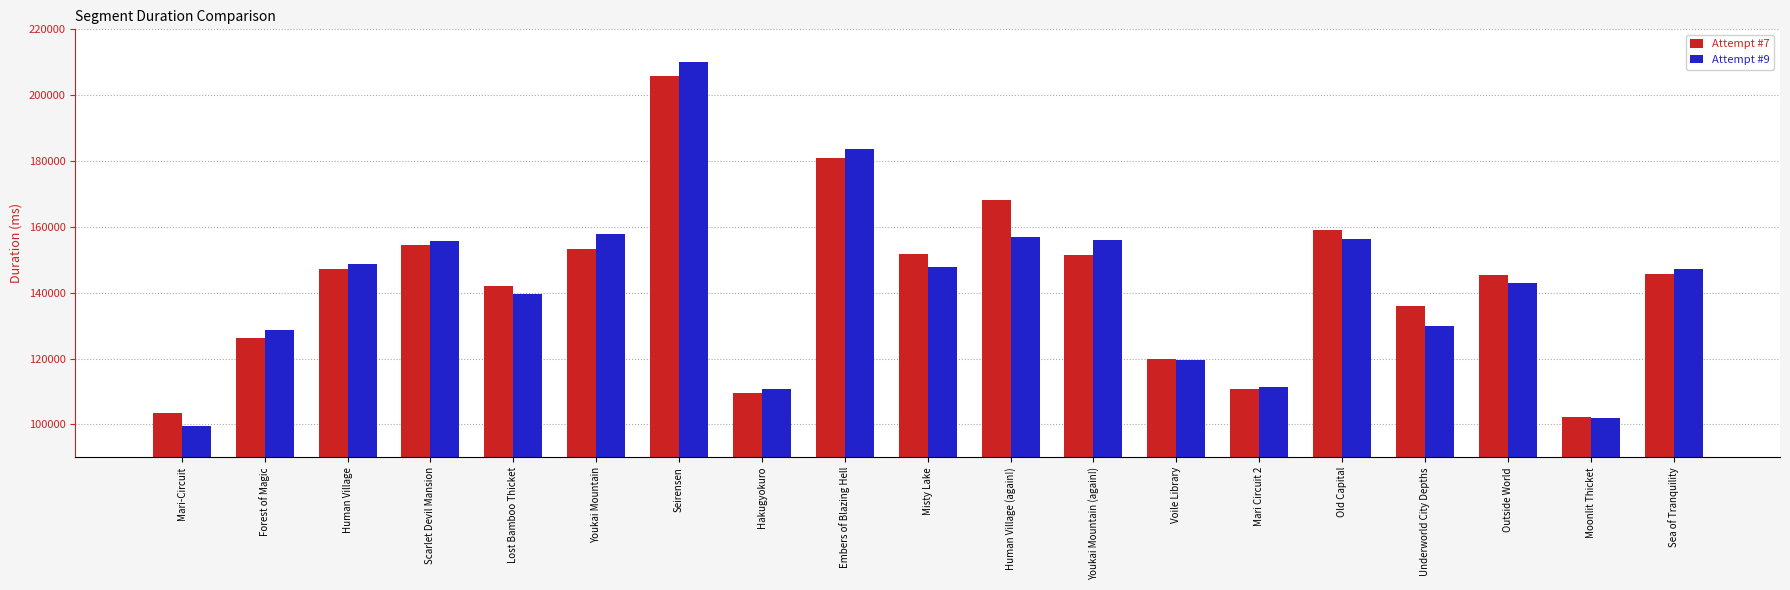

The value of Attempt #7 at Scarlet Devil Mansion is 274970. True or false?

False